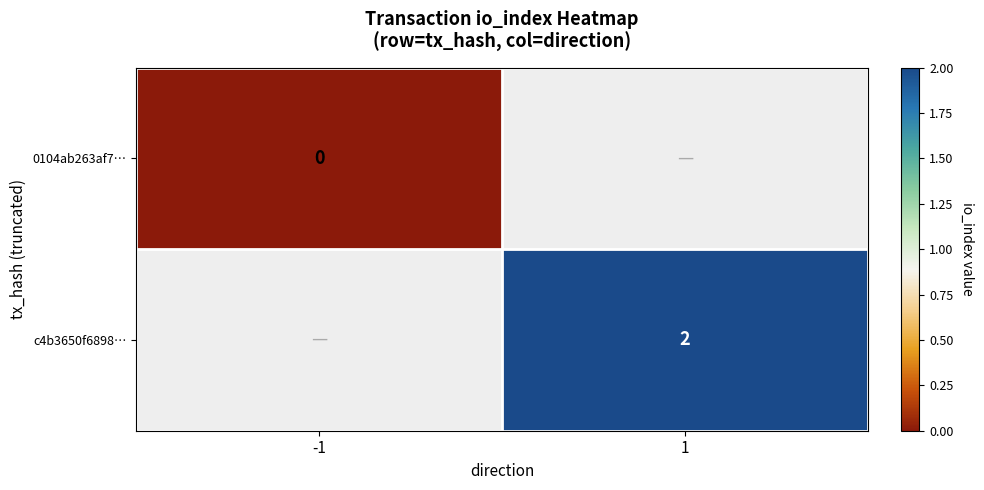

The value of c4b3650f6898… at 1 is 2. True or false?

True